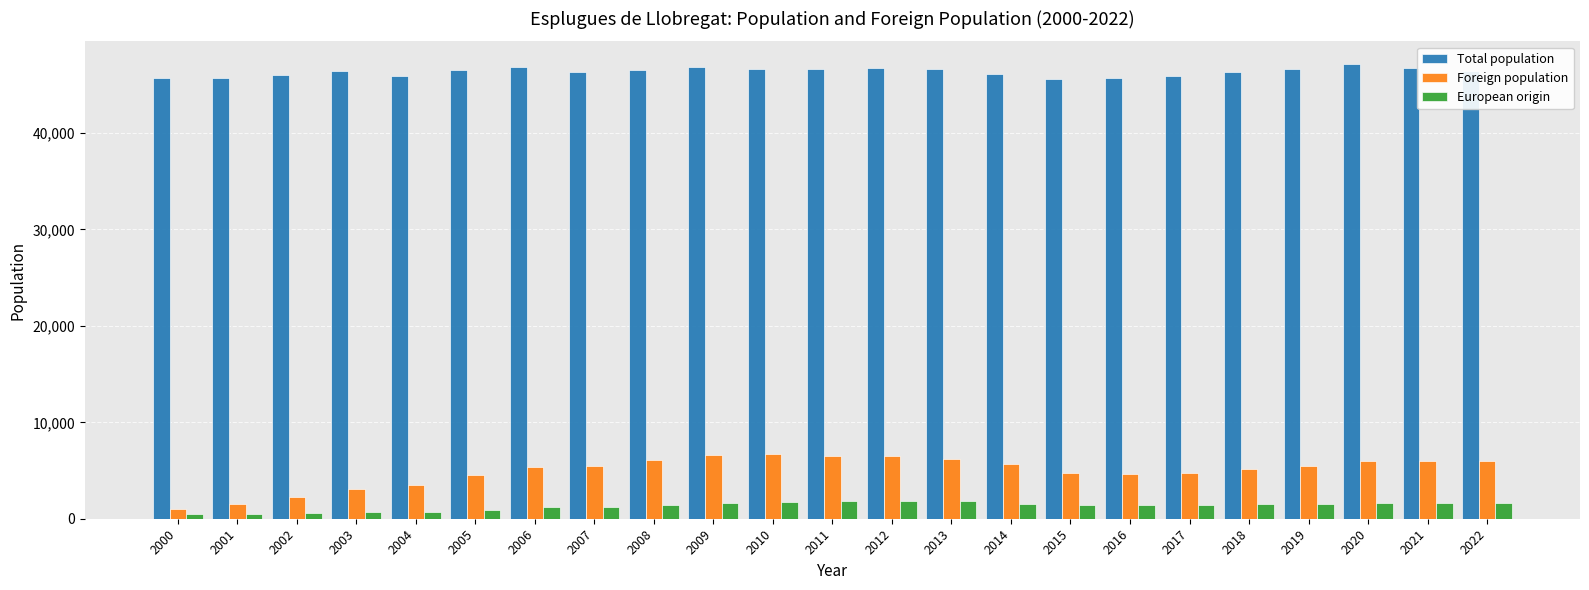

What is the average value of the European origin series?

1323